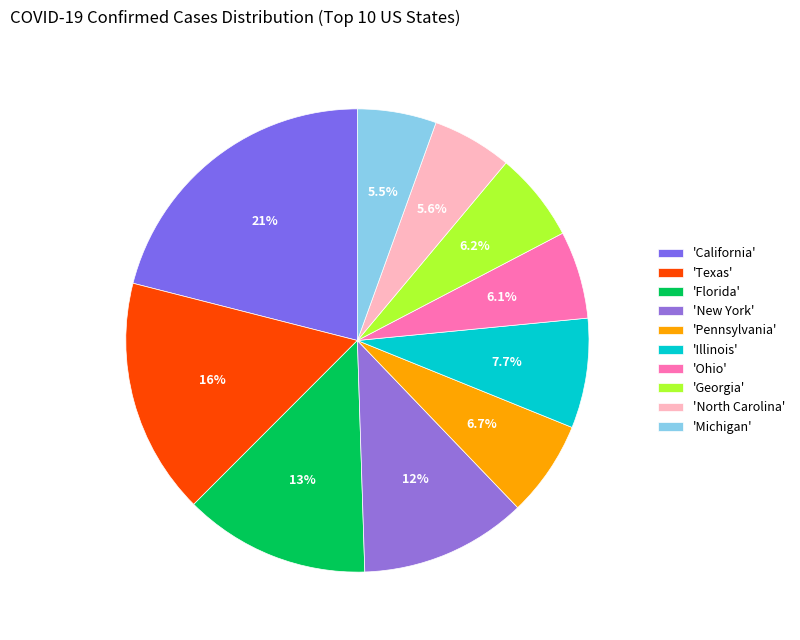

Count the number of slices in the pie.

10